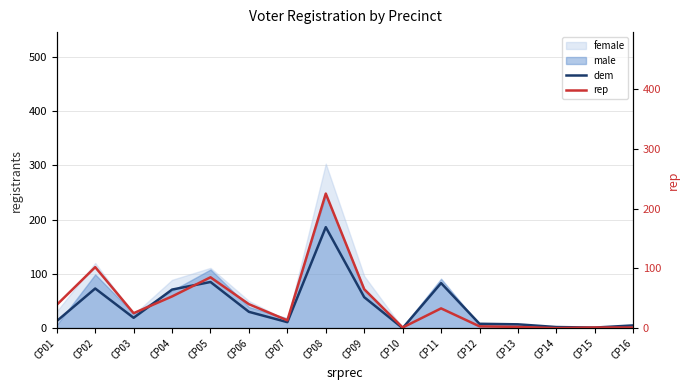

What is the value of the rep point at the 15th from the left?

1